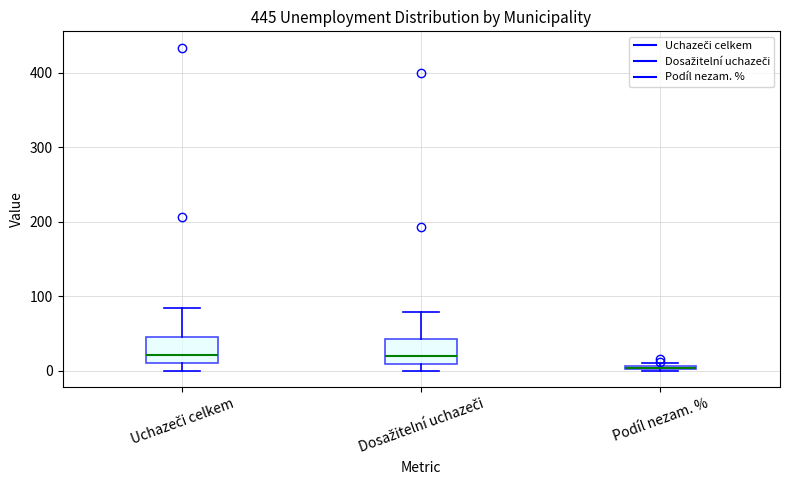

Where is the upper edge of the box for Uchazeči celkem on the y-axis? The values are not printed on the chart, so give them approximately, as read against the axis.

50